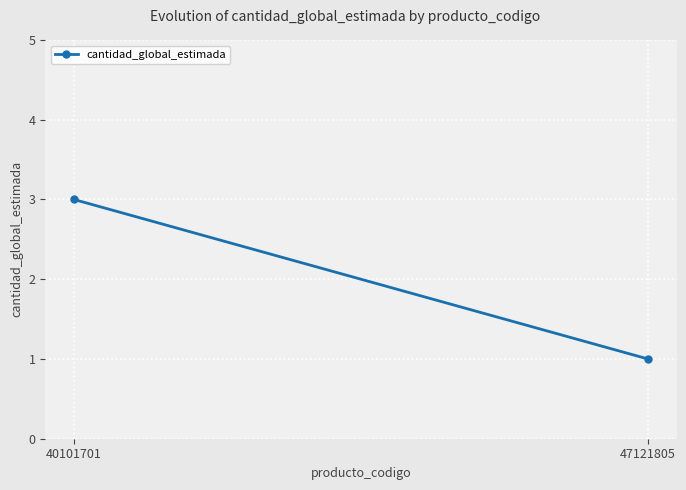

What is the change in value from 40101701 to 47121805?

-2